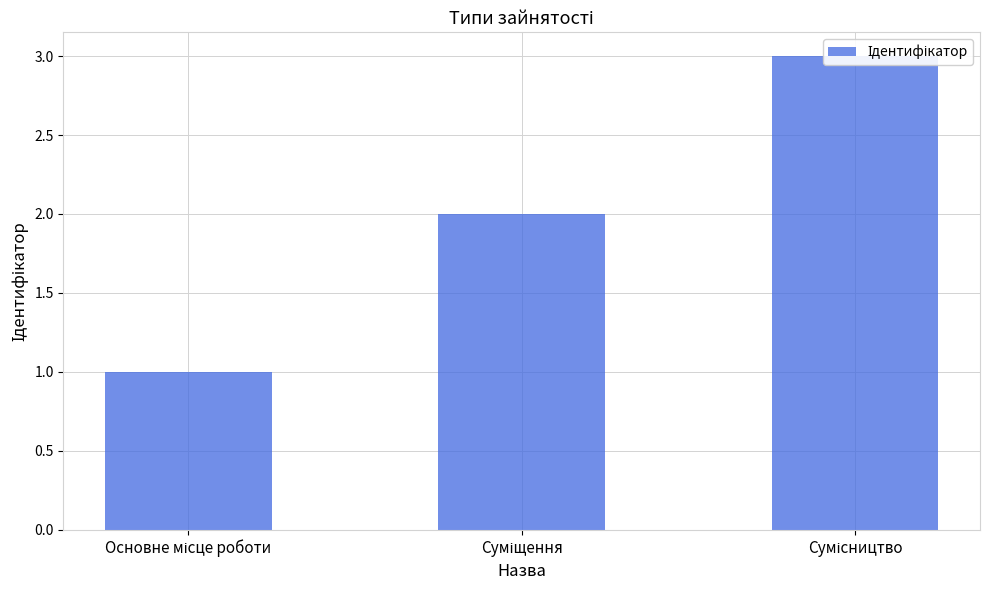

What is the label of the 1st bar from the left?

Основне місце роботи